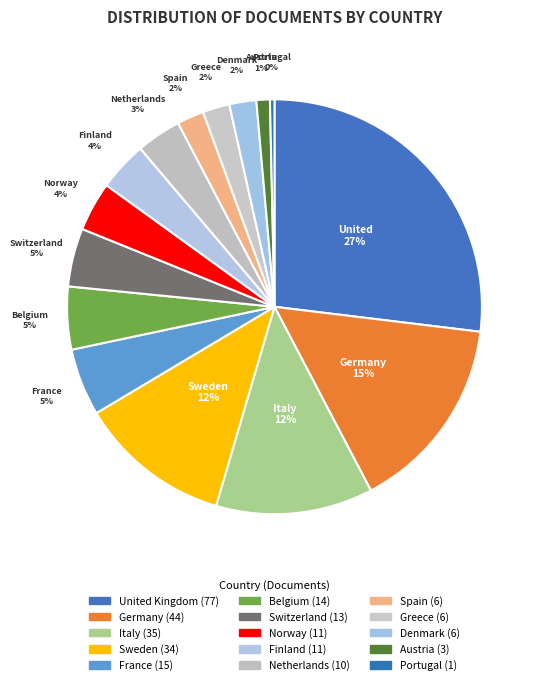

Which category has the biggest portion of the pie?

United Kingdom